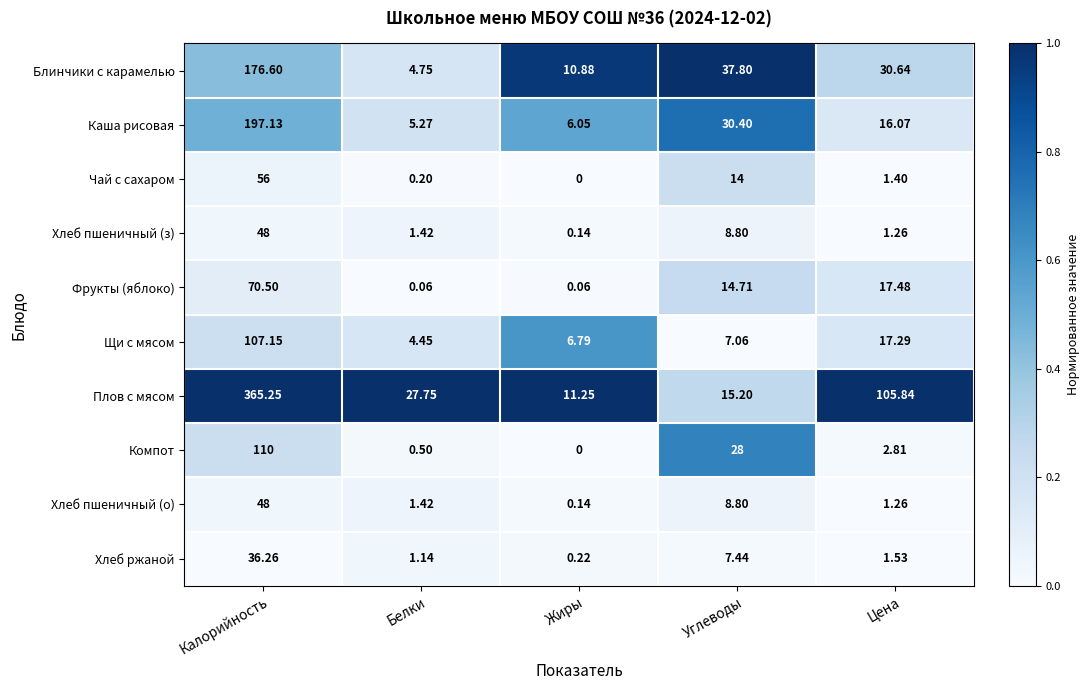

Is the value of Щи с мясом at Жиры greater than the value of Блинчики с карамелью at Калорийность?

No